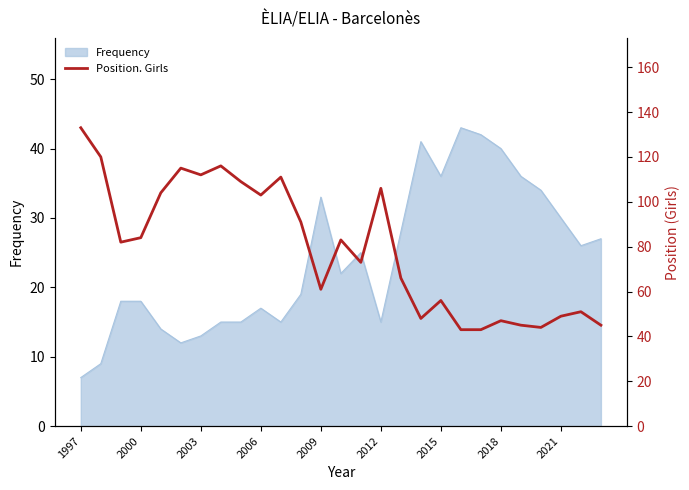

Is it true that Frequency equals 33 at 2009?

True